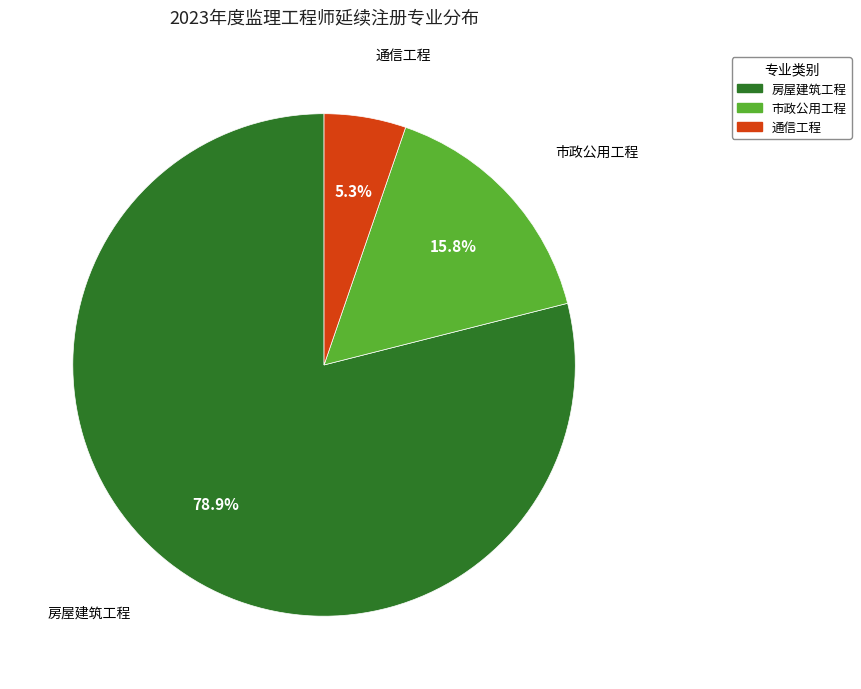

Rank the categories by value from lowest to highest.

通信工程, 市政公用工程, 房屋建筑工程